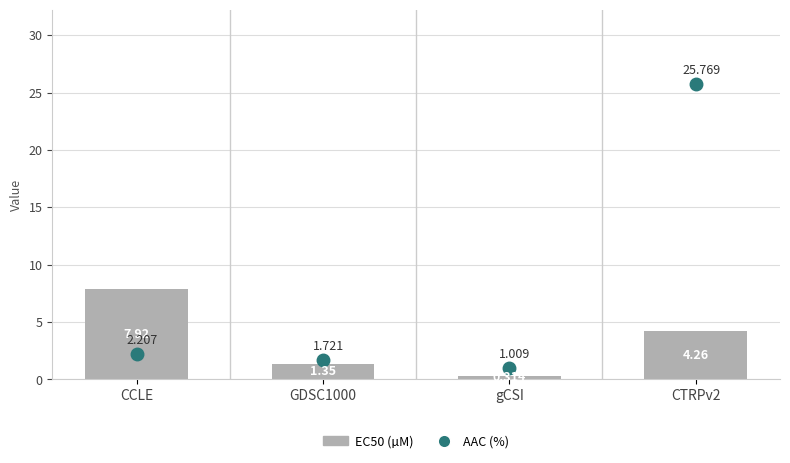

Reading right to left, transcribe all the data shown in this chart.

AAC (%): CTRPv2=25.8	gCSI=1.0	GDSC1000=1.7	CCLE=2.2
EC50 (µM): CTRPv2=4.3	gCSI=0.3	GDSC1000=1.4	CCLE=7.9